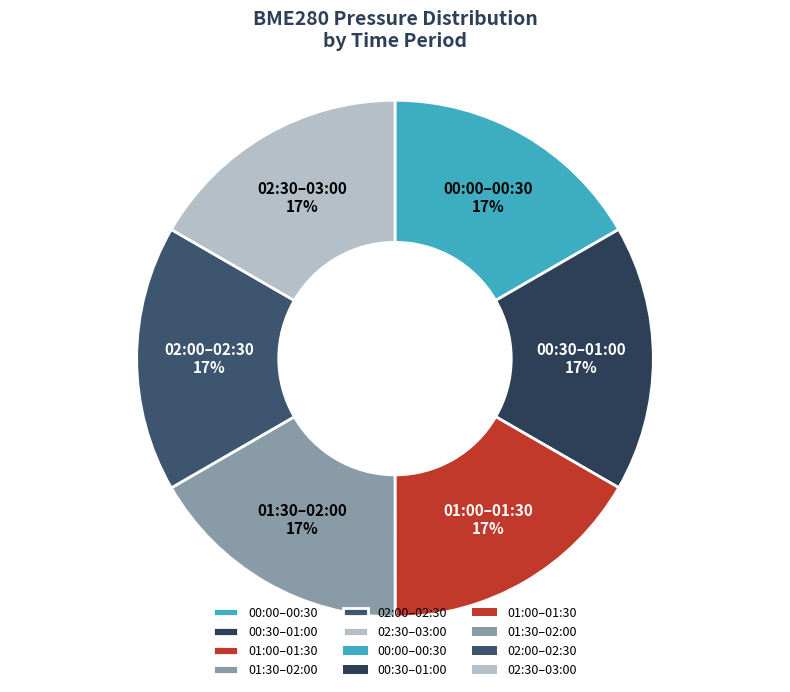

Do 00:00–00:30 and 02:30–03:00 together represent more than half of the pie?

No